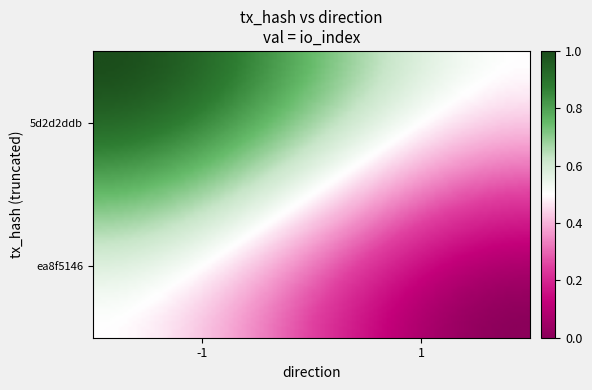

At how many categories does at least one series exceed 0?

2